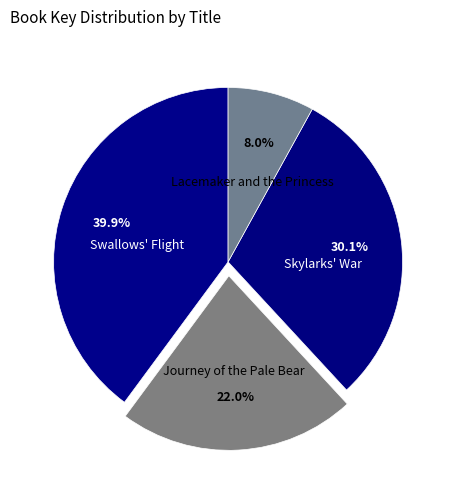

What is the total percentage of Lacemaker and the Princess and Journey of the Pale Bear?

30.0%